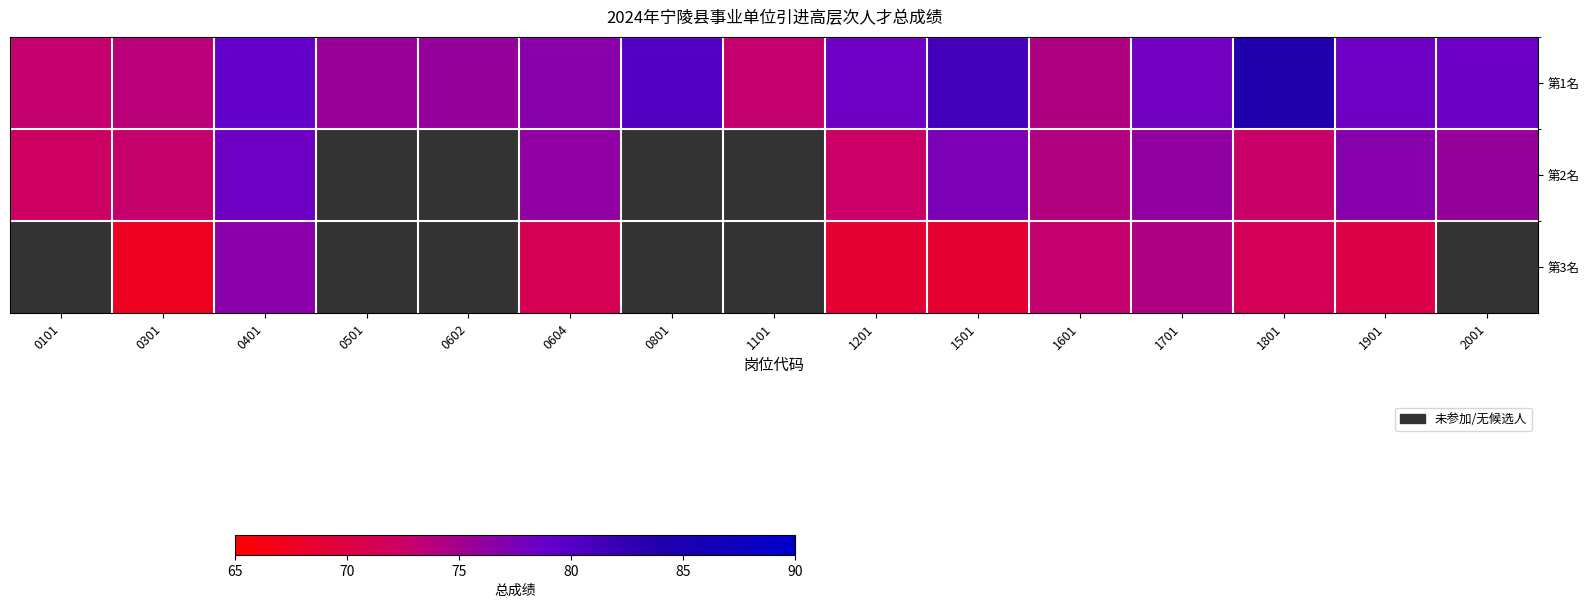

The value of 第3名 at 1701 is 74.4. True or false?

True